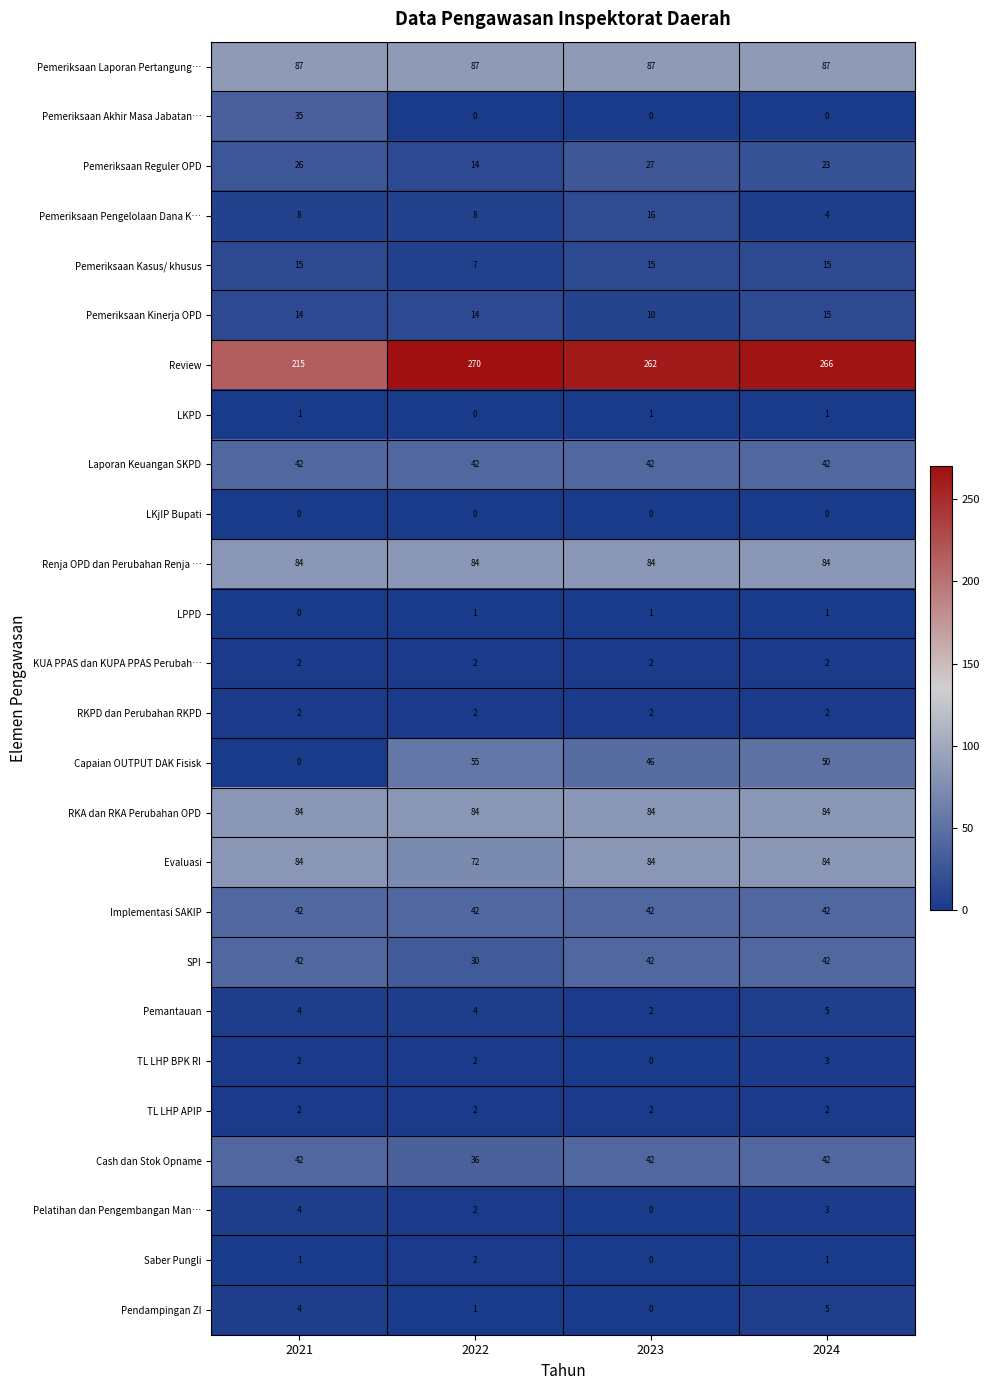

What is the spread (max minus min) of values at 2021?

215